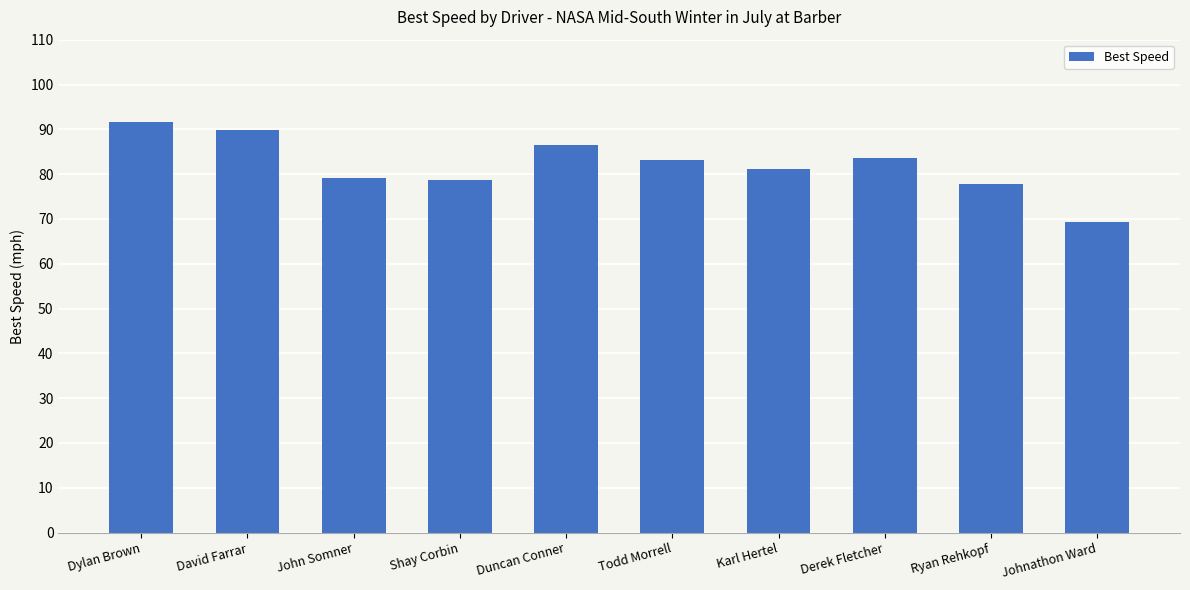

The chart shows a value of 21.0 at John Somner. True or false?

False